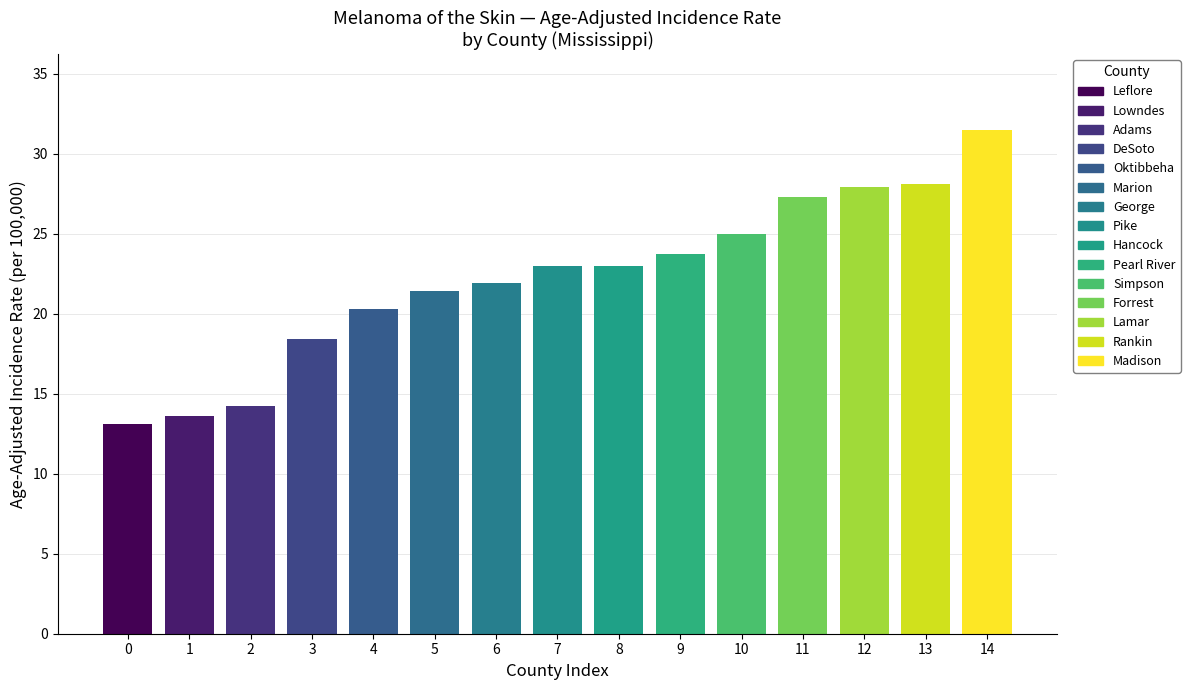

The value at Pearl River is 23.7. True or false?

True